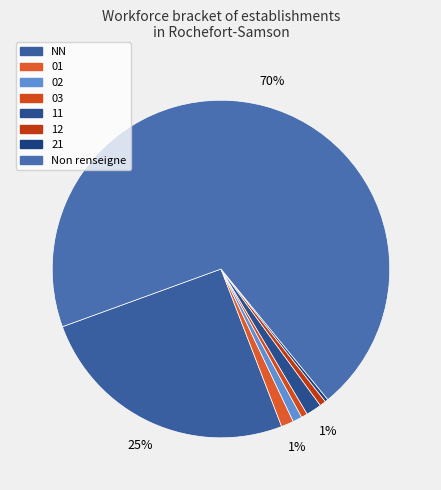

What is the change in value from 02 to 12?

-1